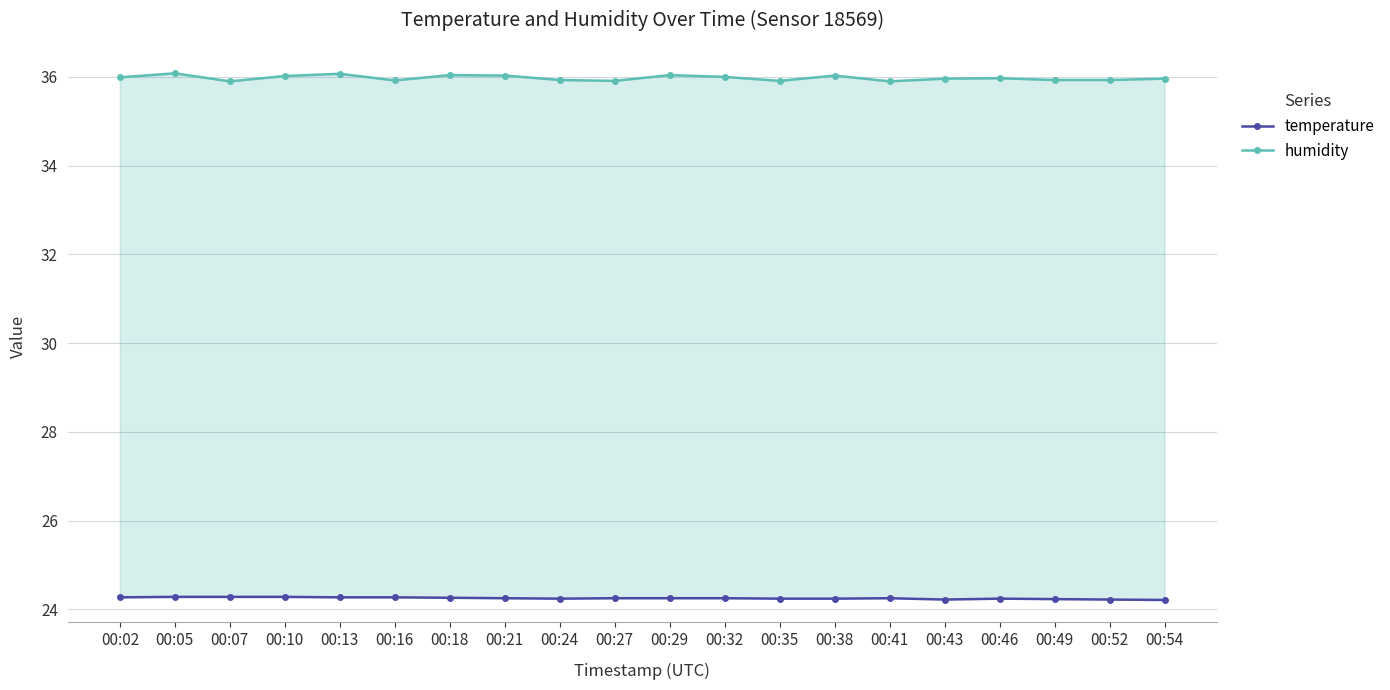

True or false: temperature has a value of 33.6 at 00:43.

False